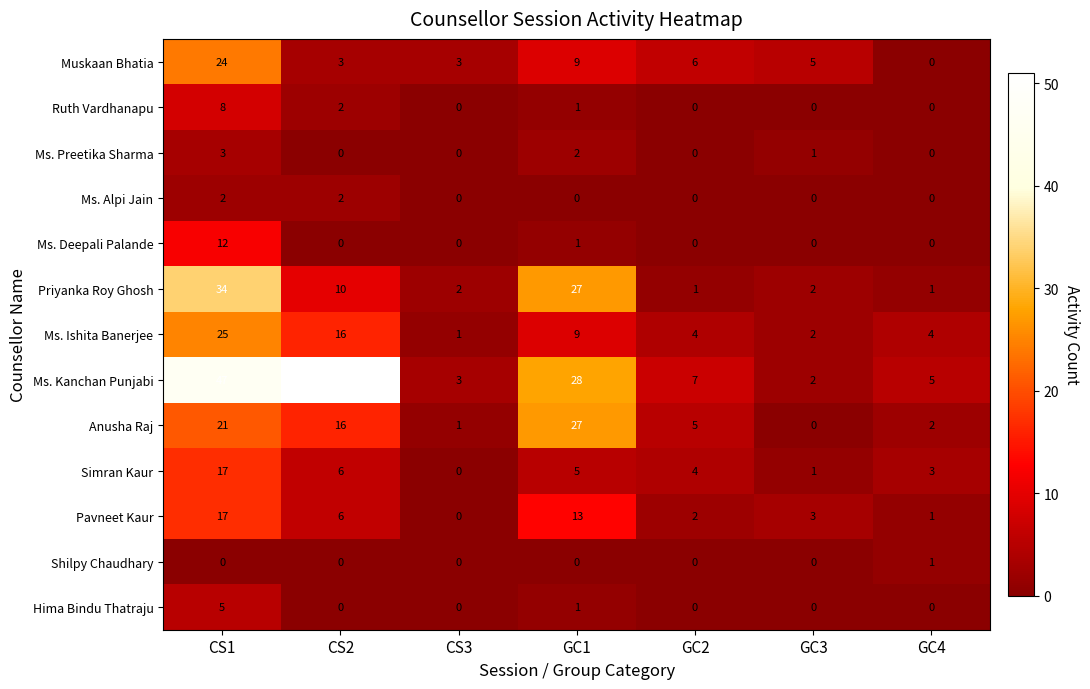

Which series has the largest total across all categories?

Ms. Kanchan Punjabi